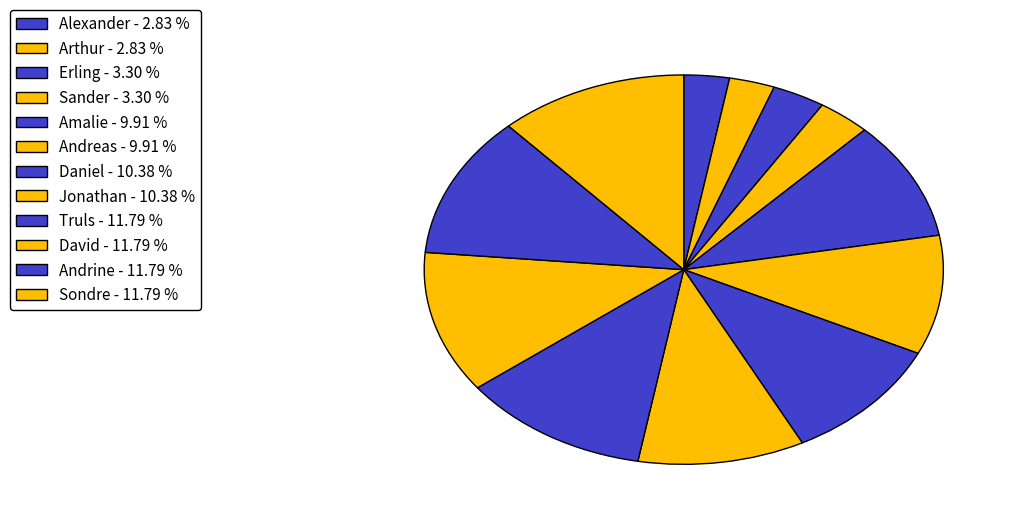

What percentage is the David slice, to the nearest percent?

12%